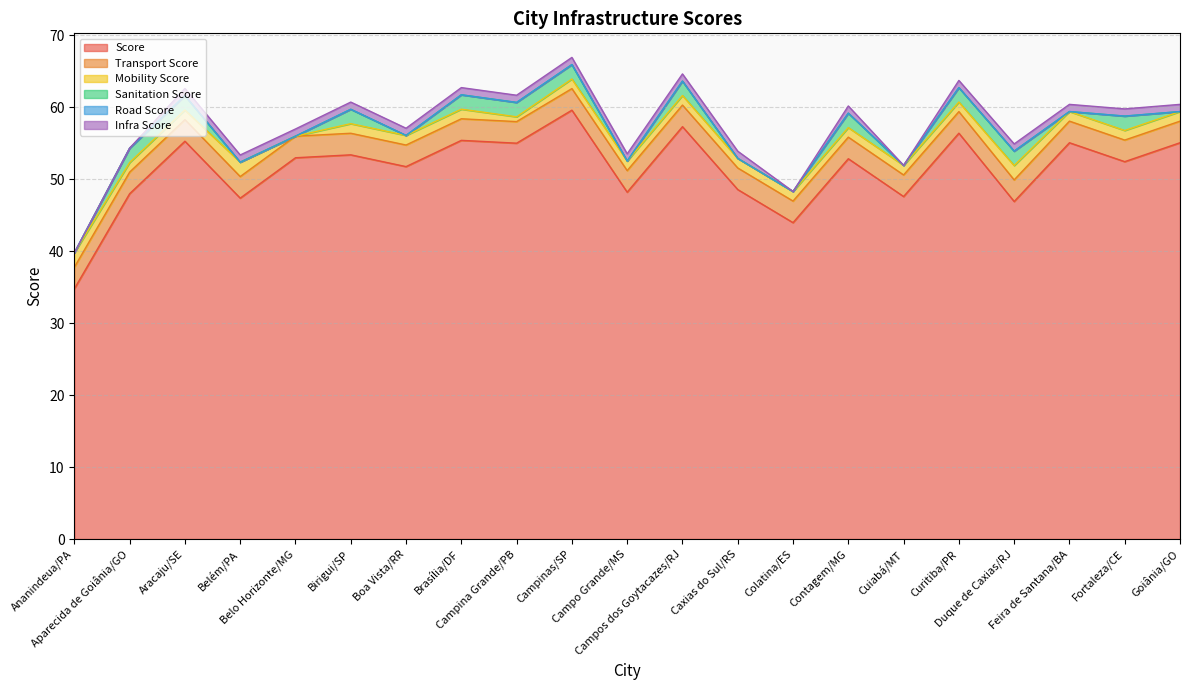

At Duque de Caxias/RJ, list the series in order from largest to smallest.

Score, Transport Score, Mobility Score, Sanitation Score, Infra Score, Road Score